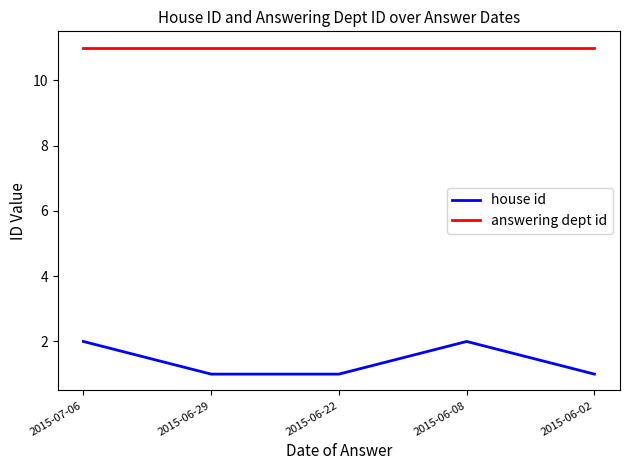

What are all the series names shown in the legend?

house id, answering dept id